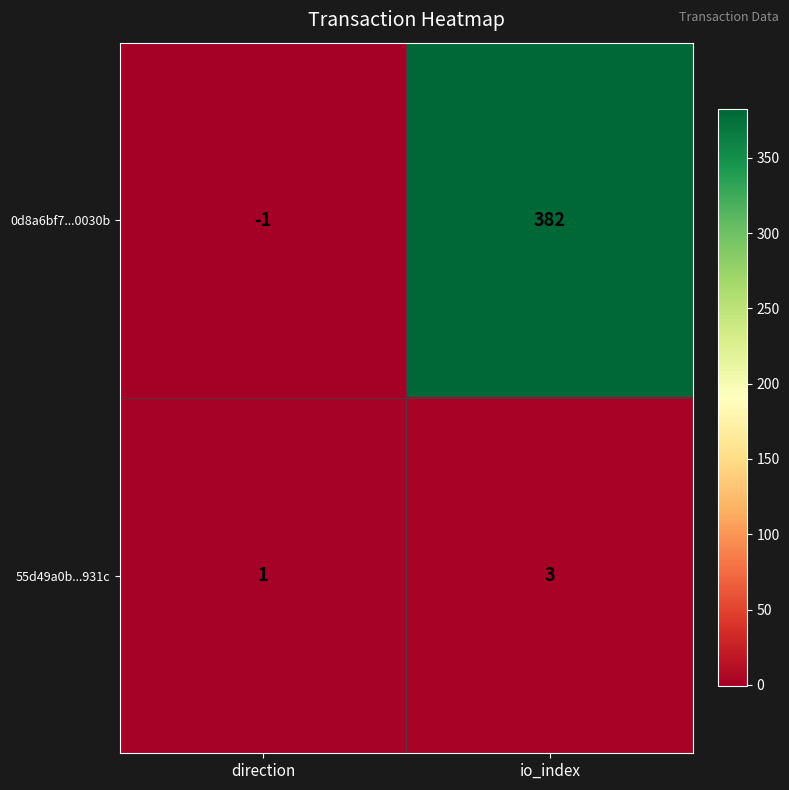

Reading left to right, what are all the values shown in this chart?

0d8a6bf7...0030b: -1	382
55d49a0b...931c: 1	3